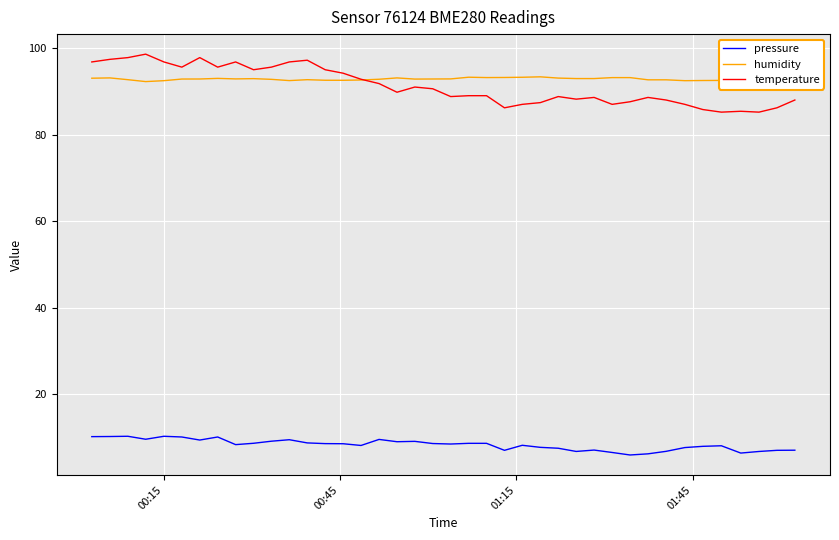

How many interior local peaks does the humidity series have?

8